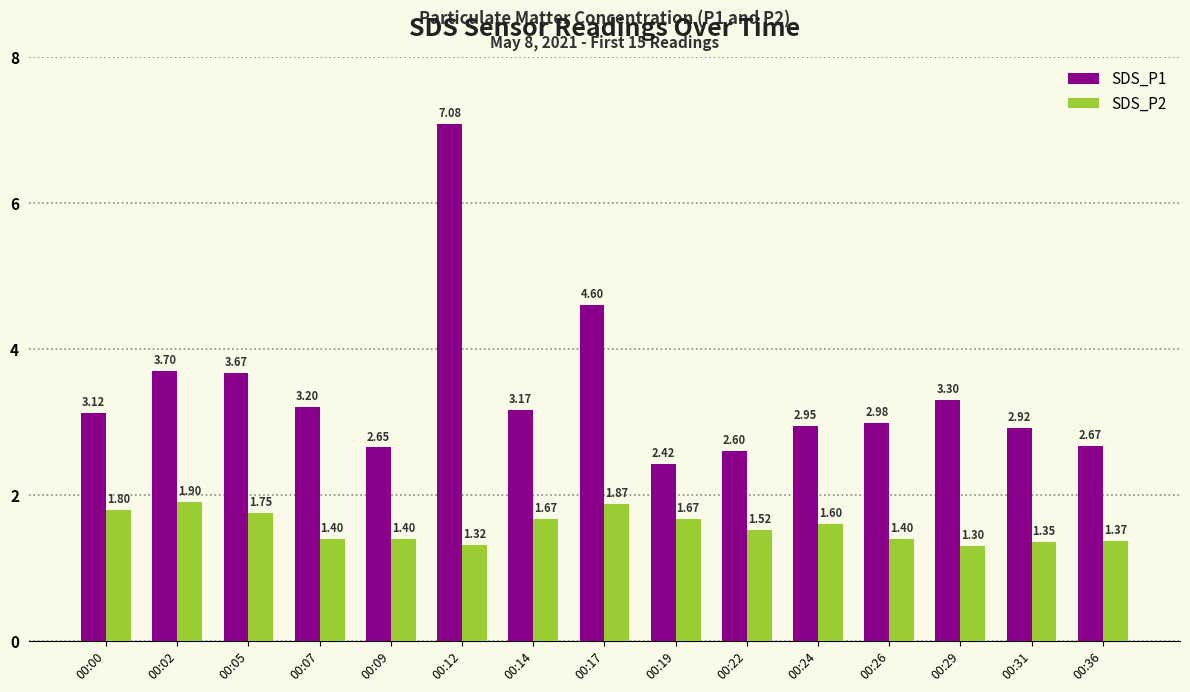

List the labels in order of SDS_P1 value, smallest first.

00:19, 00:22, 00:09, 00:36, 00:31, 00:24, 00:26, 00:00, 00:14, 00:07, 00:29, 00:05, 00:02, 00:17, 00:12